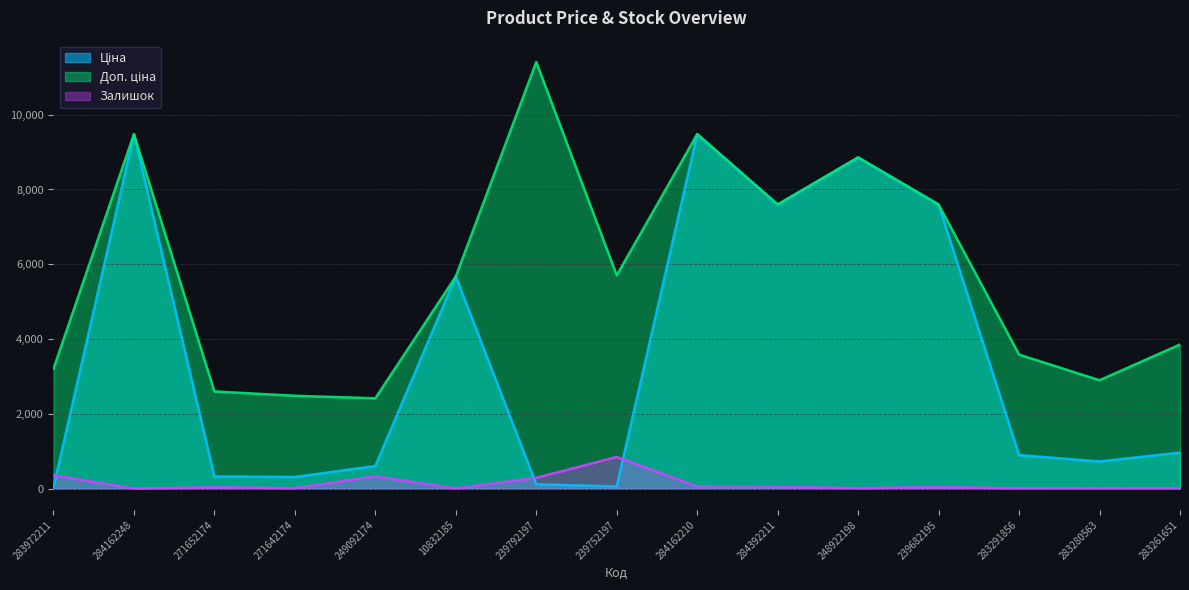

What is the approximate value of Ціна at 271652174?

324.8